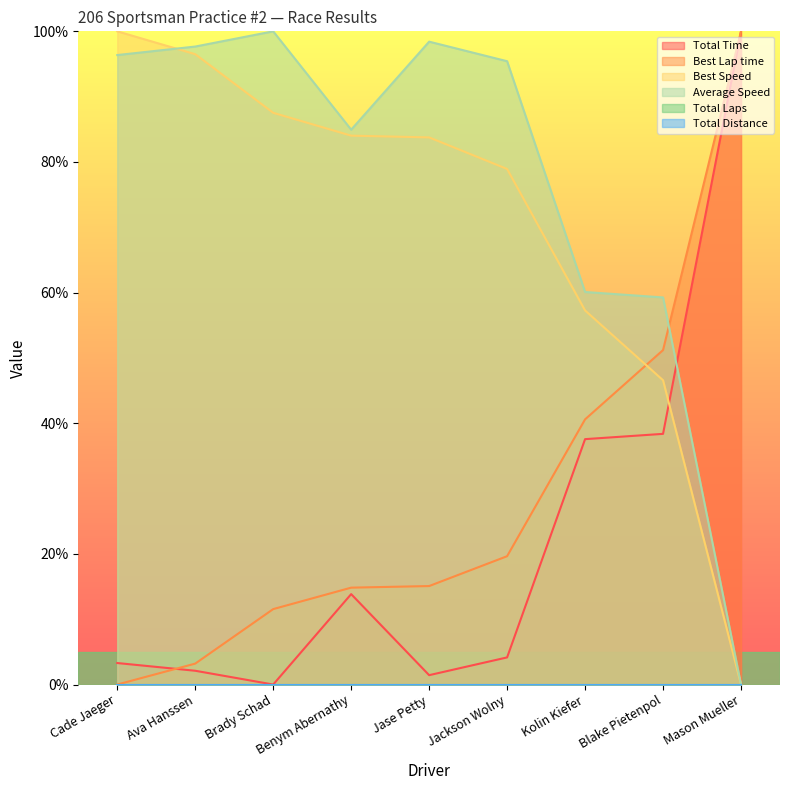

What is the highest value of the Total Time series?

100.0